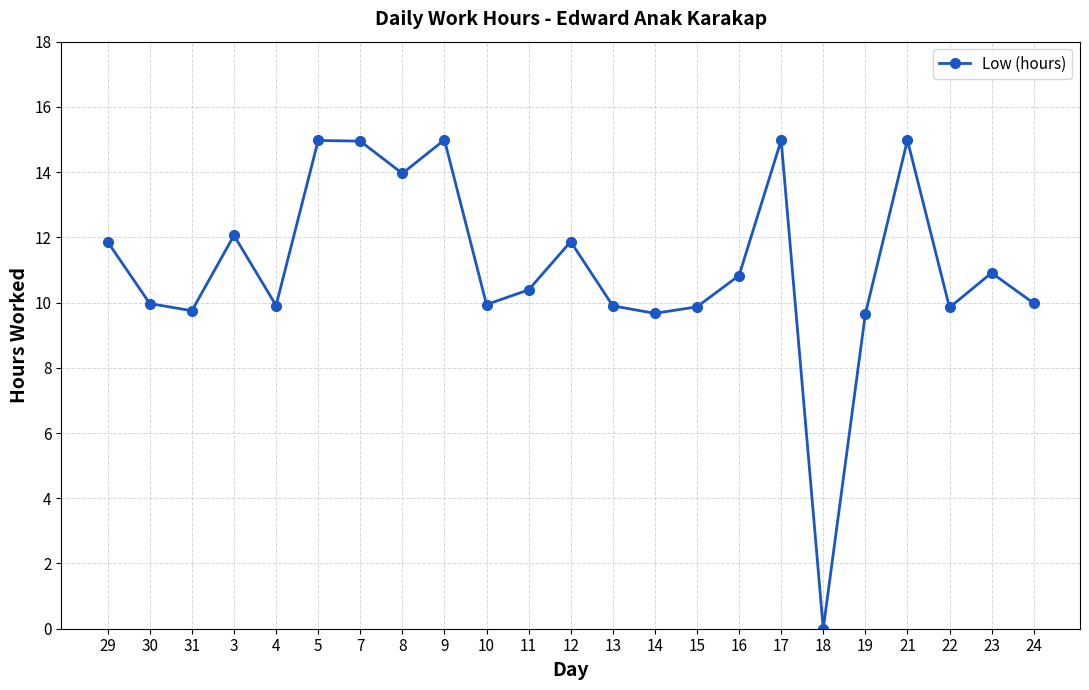

What is the sum of all values?

255.2